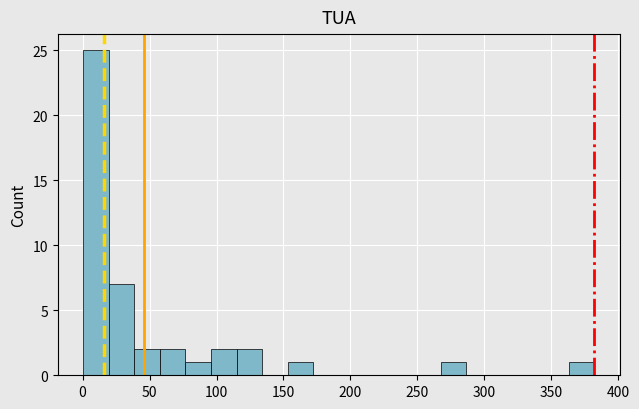

Around what value on the x-axis is the tallest bar? Give the approximate position of its centre, as read against the axis.

10